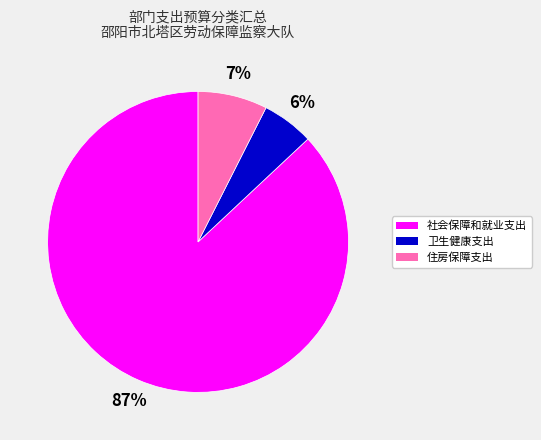

What percentage is the 卫生健康支出 slice, to the nearest percent?

6%